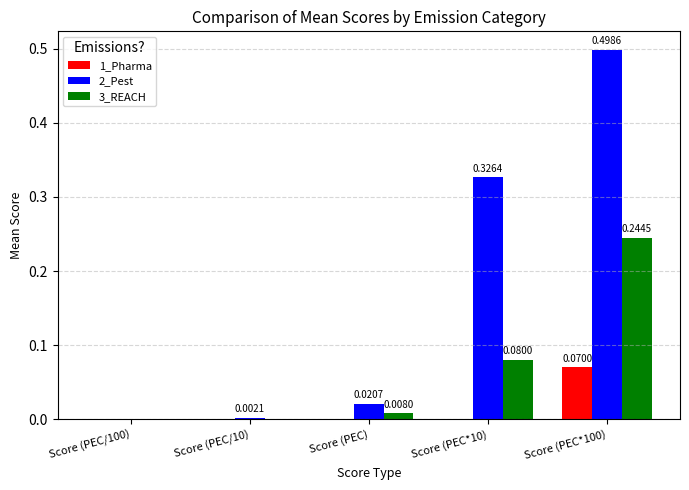

Between Score (PEC/100) and Score (PEC/10), which series saw the biggest shift?

2_Pest